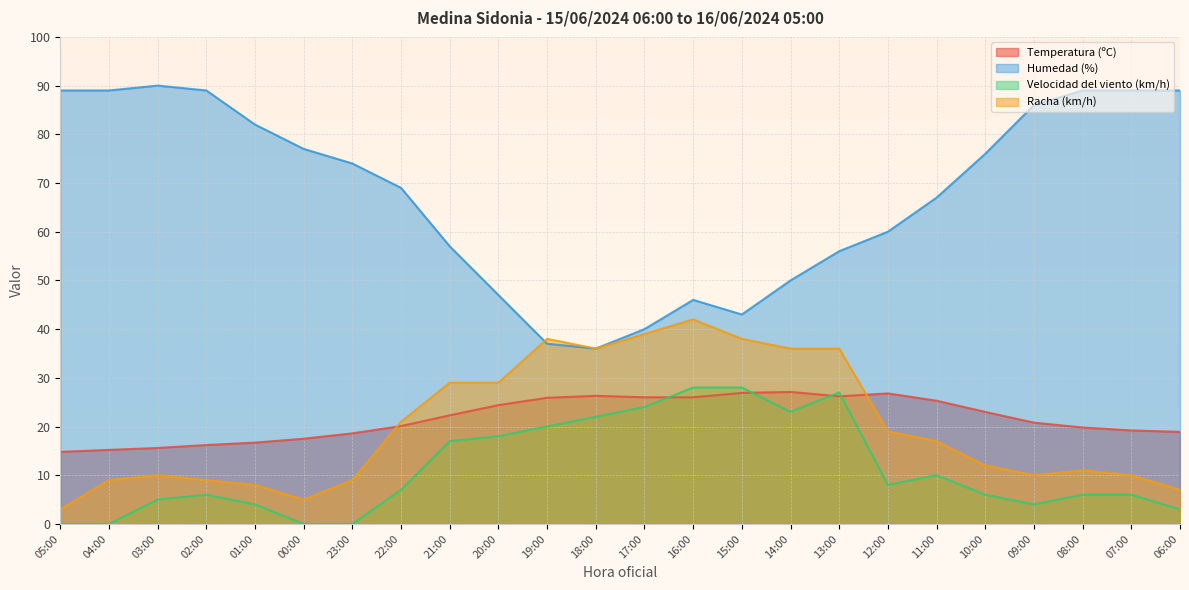

What position from the right is 23:00?

18